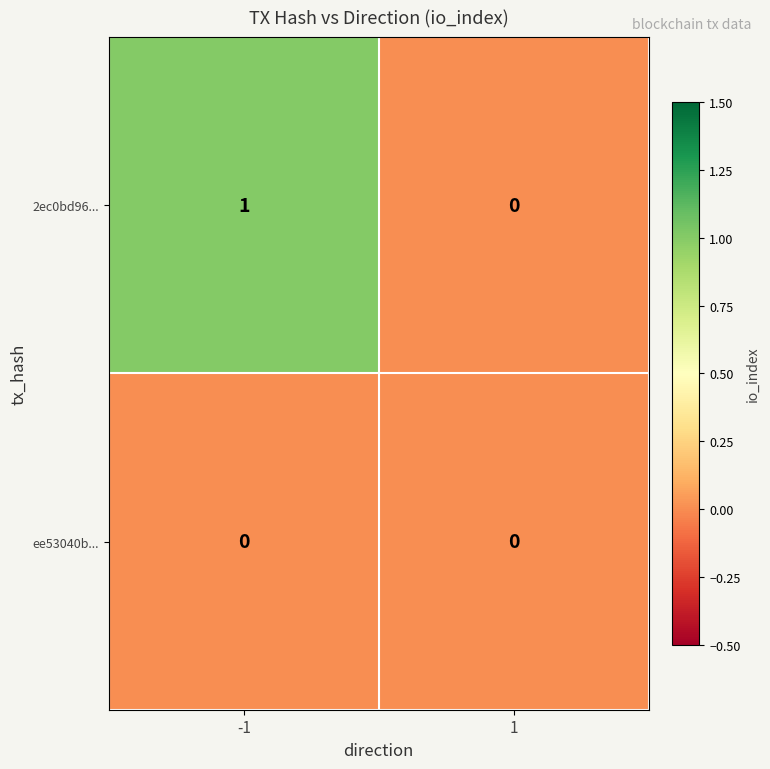

Rank the series by their average value, from highest to lowest.

2ec0bd96..., ee53040b...